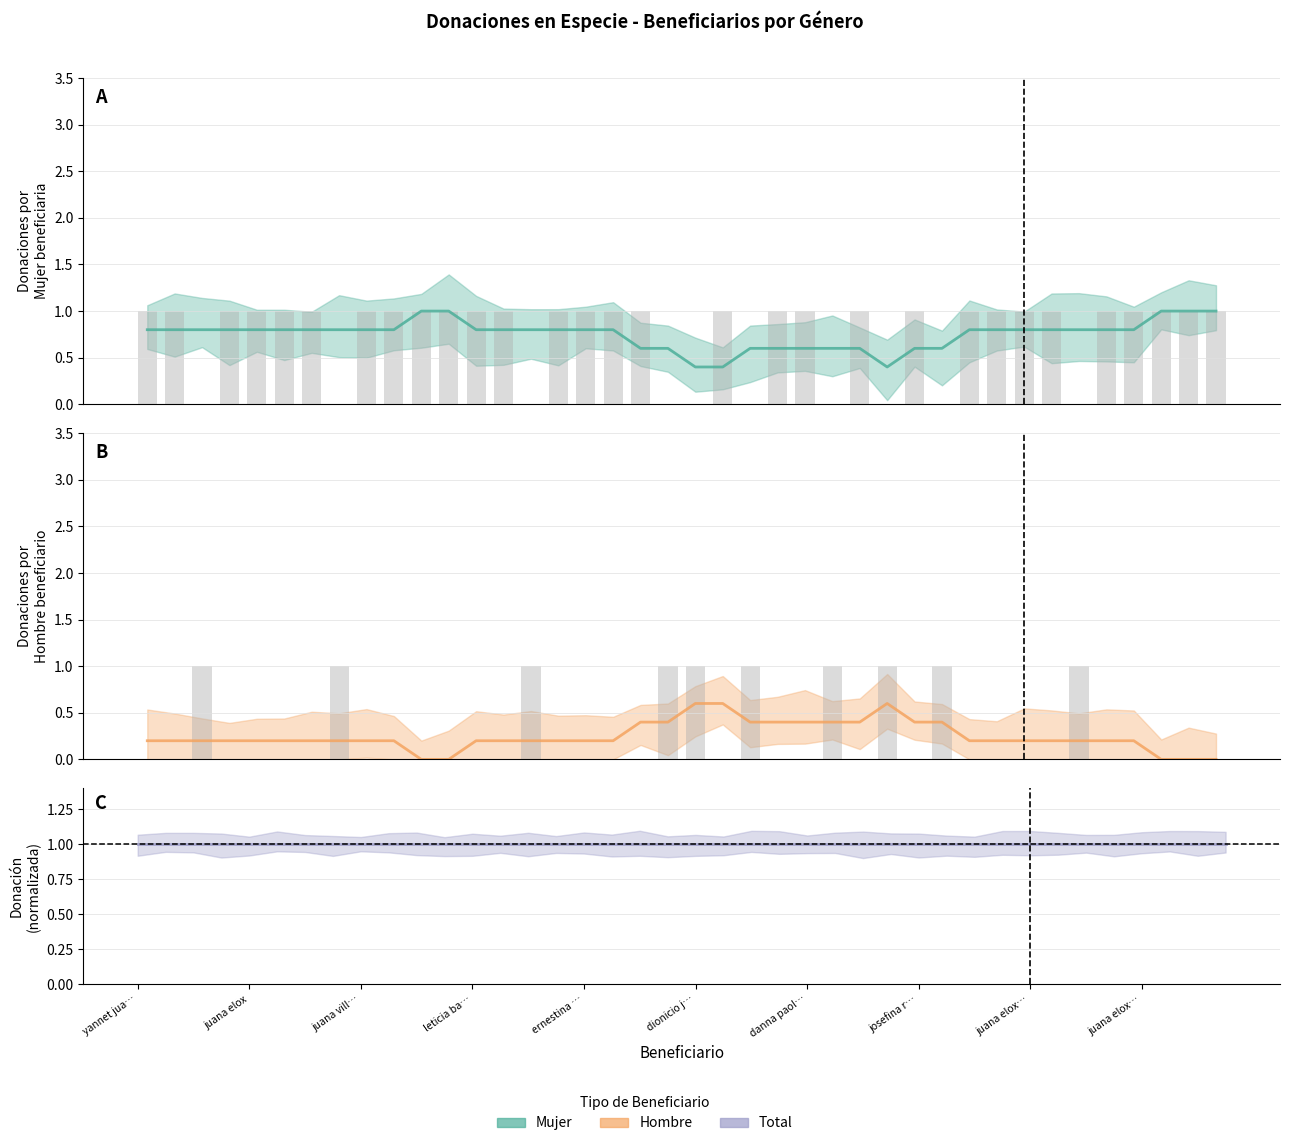

How many groups of bars are there?

40